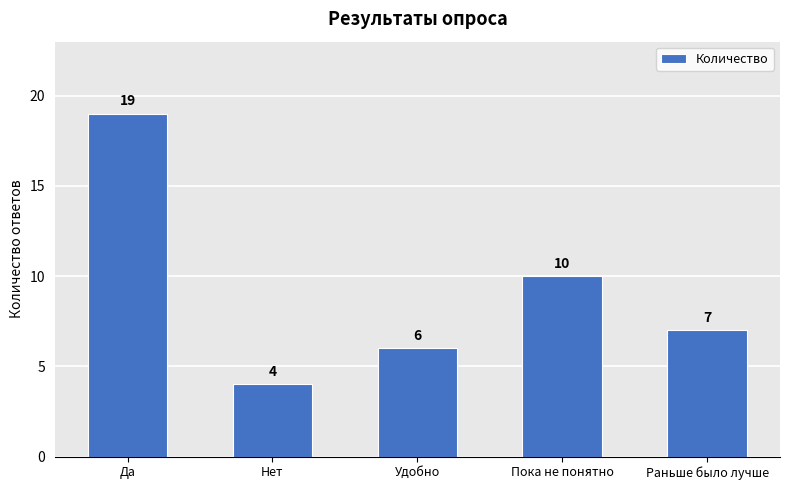

What is the smallest value displayed?

4